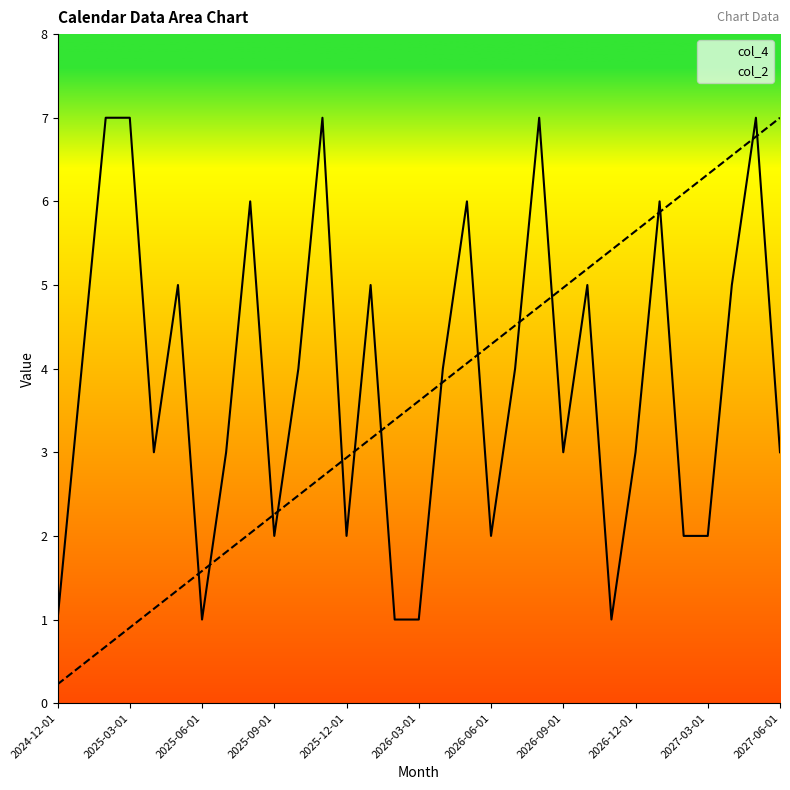

Rank the series at 2025-12-01 from highest to lowest value.

col_2, col_4